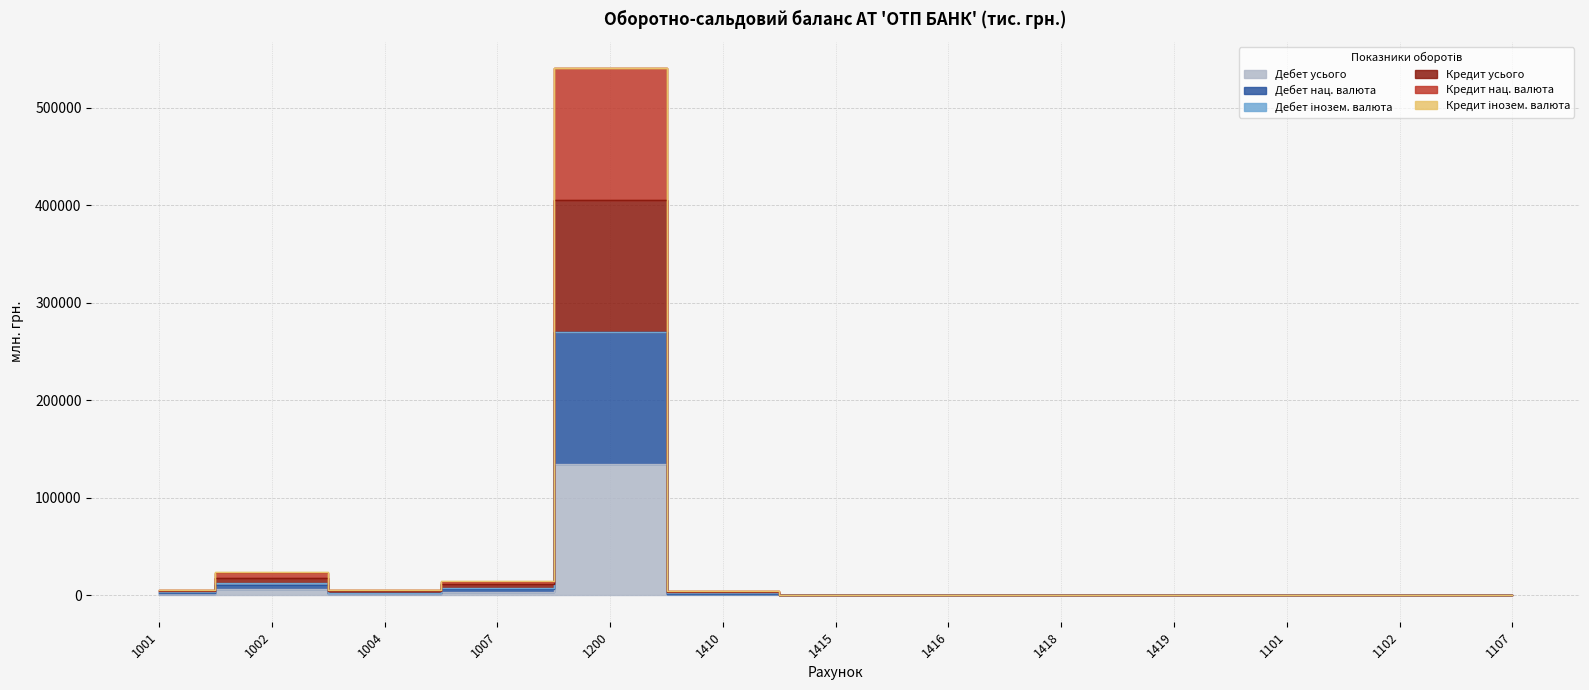

Where is the first local maximum for Дебет нац. валюта?

1002